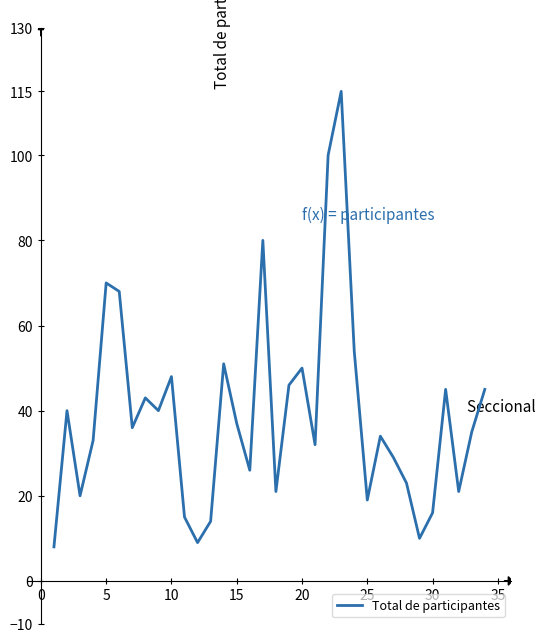

What is the difference between the maximum and minimum values?

107